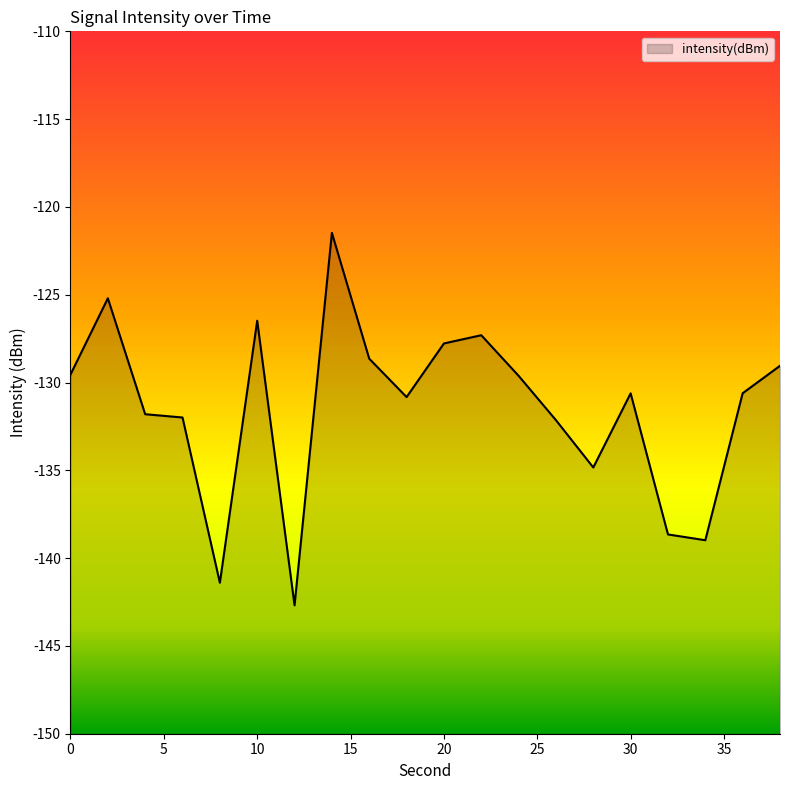

What is the difference between the values at 2 and 10?

1.3